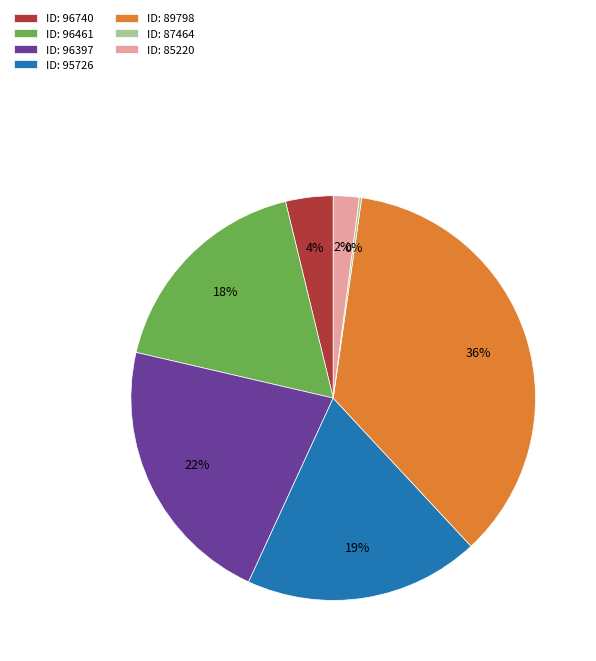

Which has a higher value, ID: 95726 or ID: 89798?

ID: 89798